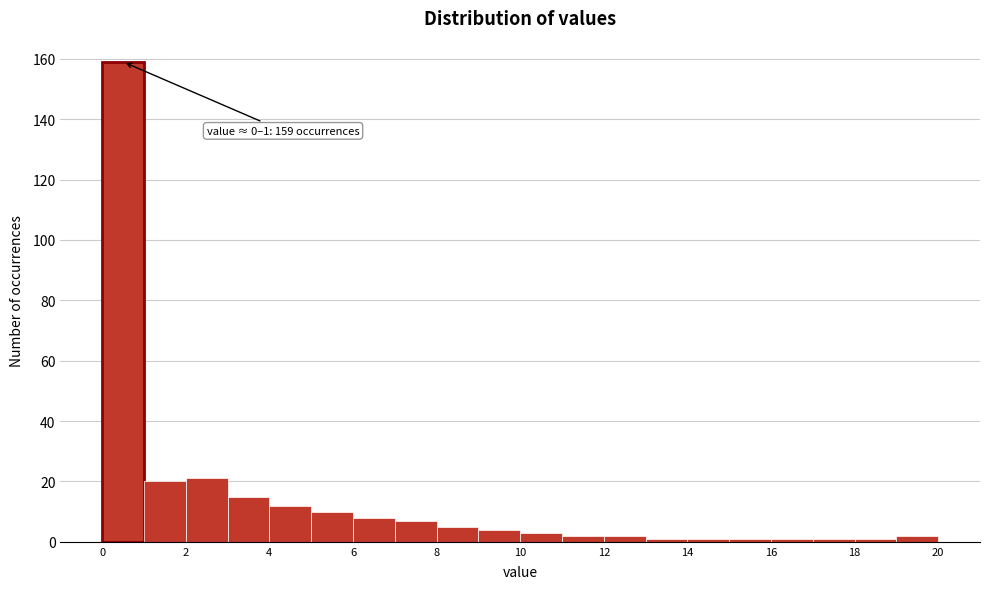

Over which range of the x-axis is the bar tallest?

0 to 1